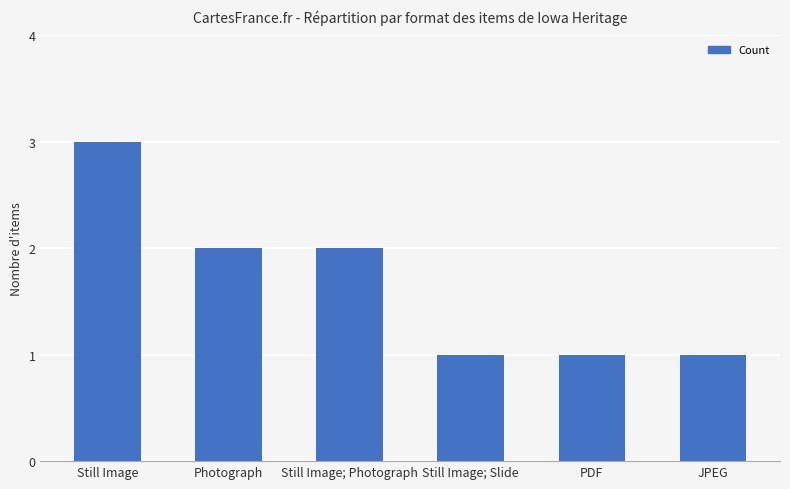

What is the label of the 3rd bar from the right?

Still Image; Slide